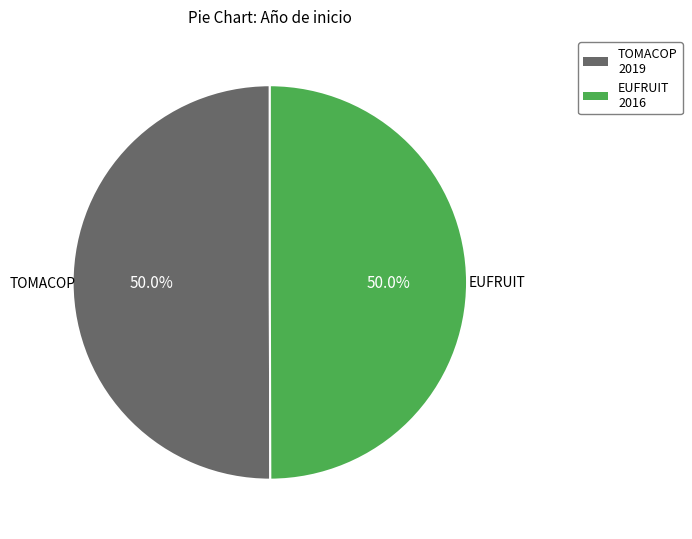

What is the ratio of the value at EUFRUIT 2016 to the value at TOMACOP 2019?

1.0